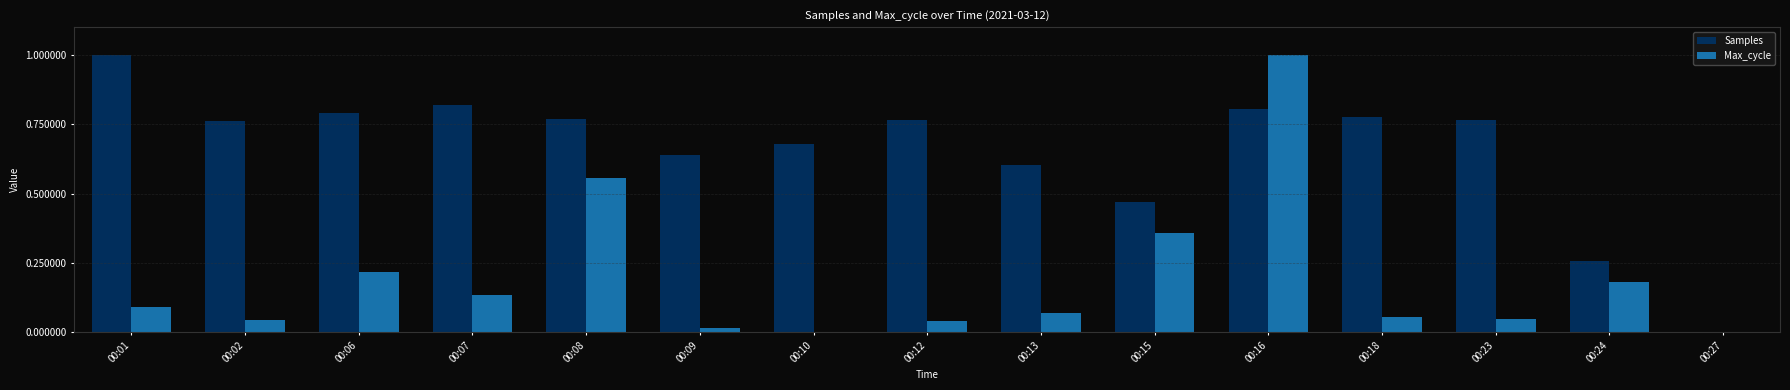

Which series changed the most between 00:01 and 00:27?

Samples